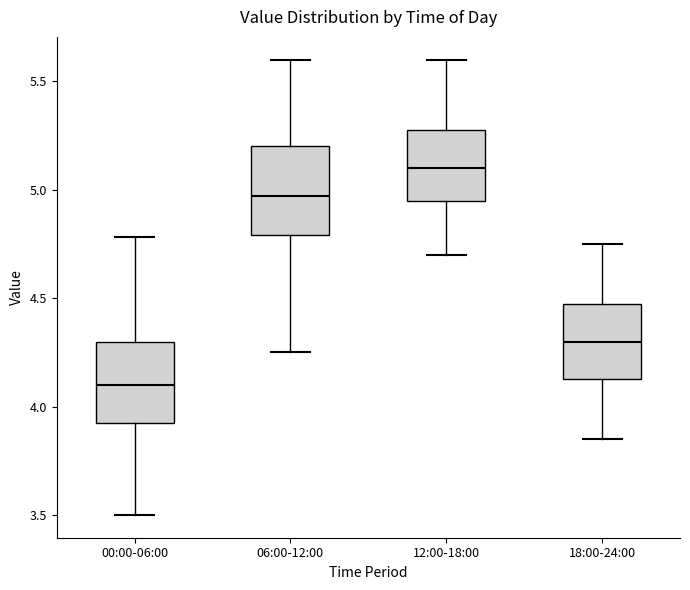

Reading left to right, transcribe this box plot: for each box, give where its median line is, the range the box spans, and where its two whiskers end, as read against the y-axis. The values are not printed on the chart, so give them approximately, as read against the axis.

00:00-06:00: median 4.10, box 3.95 to 4.30, whiskers 3.50 to 4.80
06:00-12:00: median 4.95, box 4.80 to 5.20, whiskers 4.25 to 5.60
12:00-18:00: median 5.10, box 4.95 to 5.30, whiskers 4.70 to 5.60
18:00-24:00: median 4.30, box 4.15 to 4.50, whiskers 3.85 to 4.75